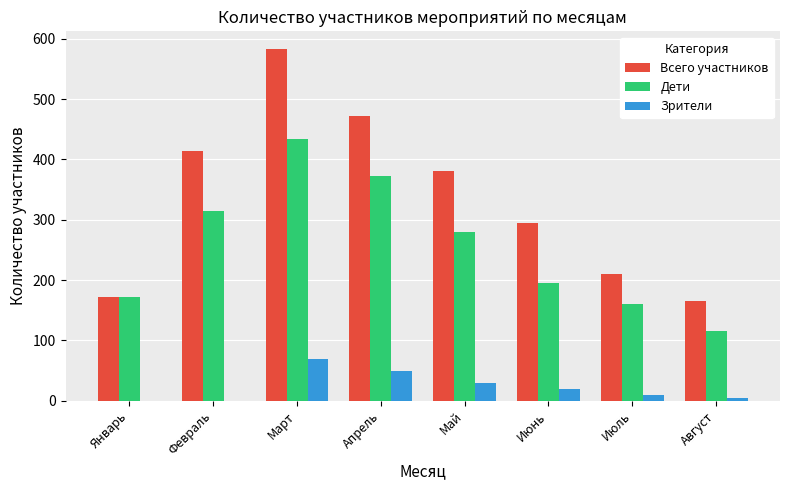

True or false: Всего участников has a value of 175 at Июнь.

False